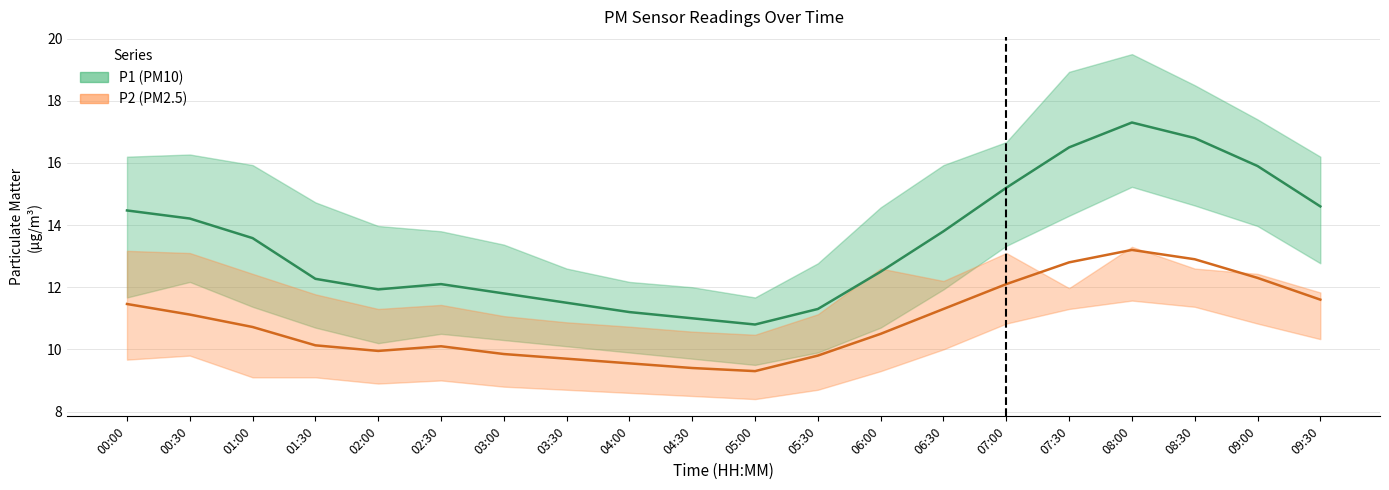

What is the average value of the P2 (PM2.5) series?

10.9